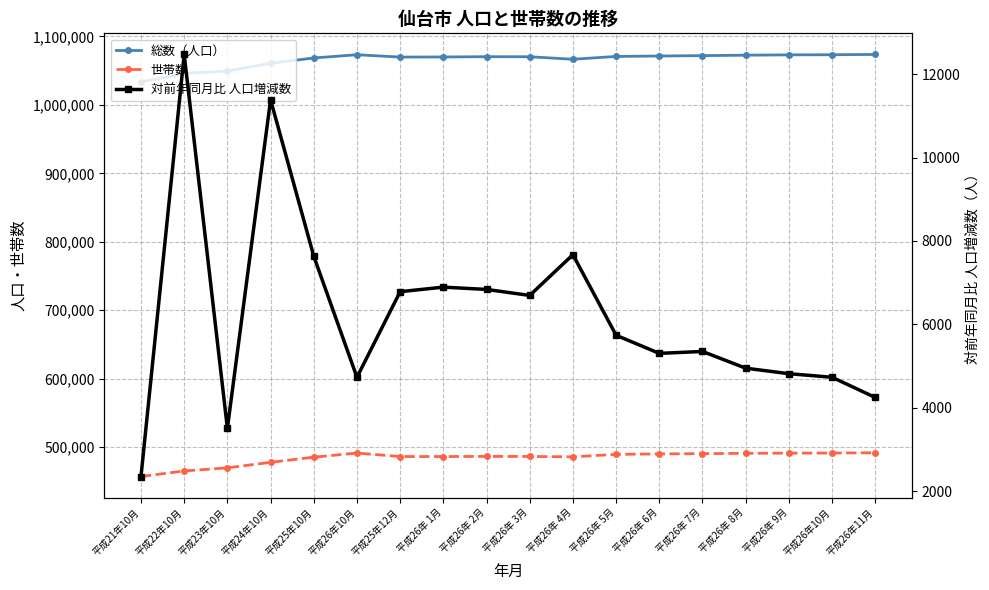

How many data points in 対前年同月比 人口増減数 are above 5738?

8